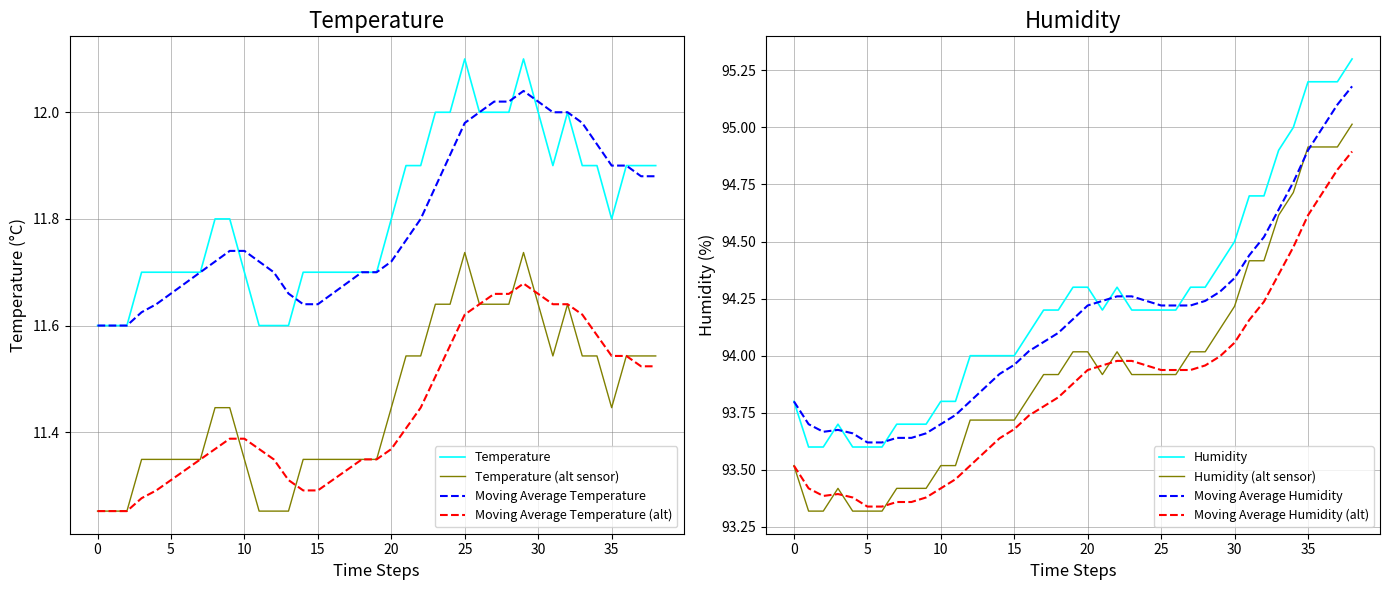

Does the chart have visible grid lines?

Yes